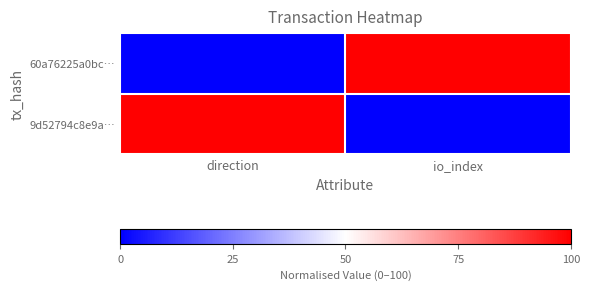

What is the total value across all series at io_index?

100